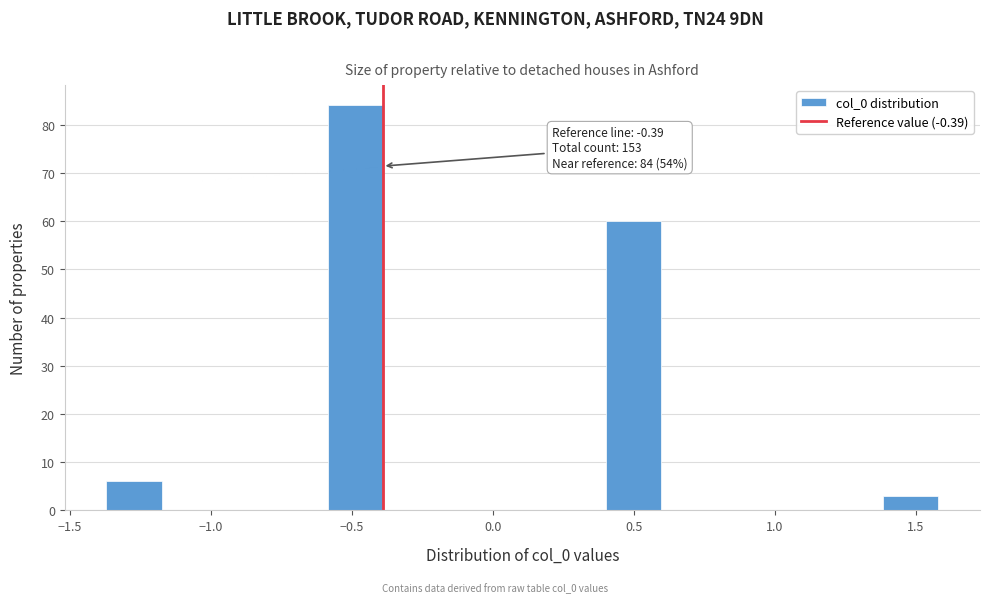

Read against the x-axis, roughly where is the centre of the tallest bar?

-0.50